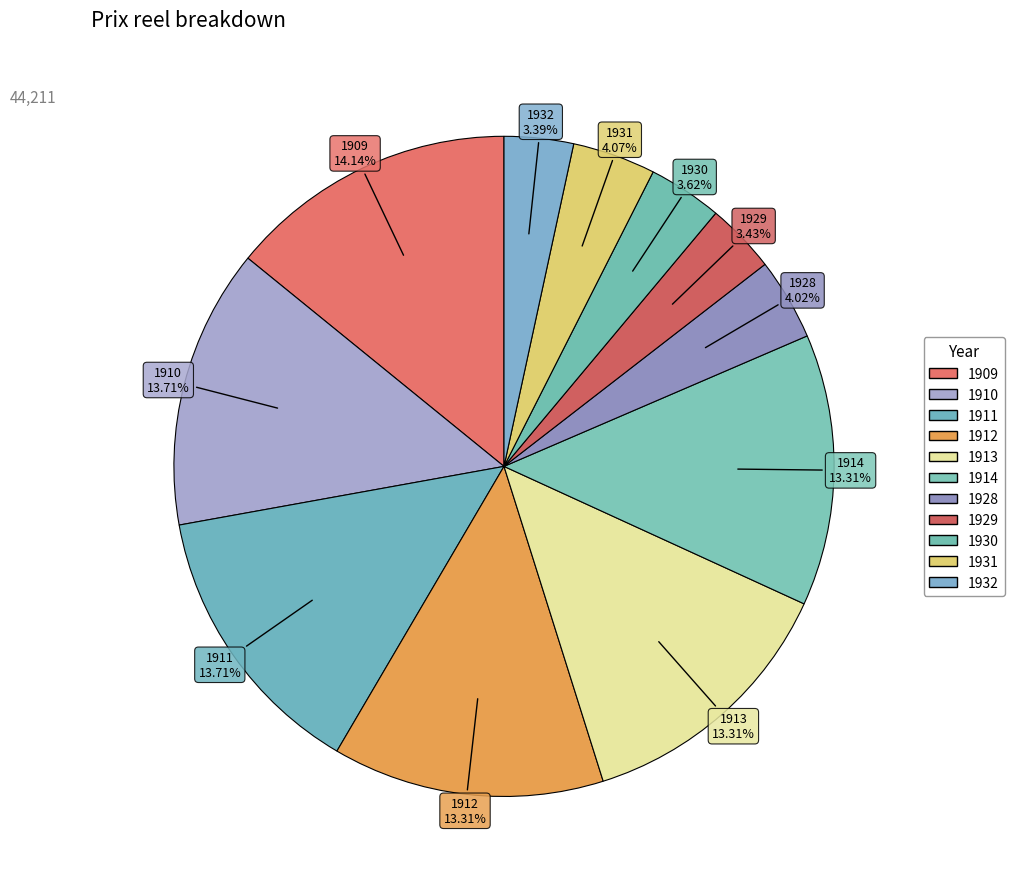

Which slice is the largest?

1909